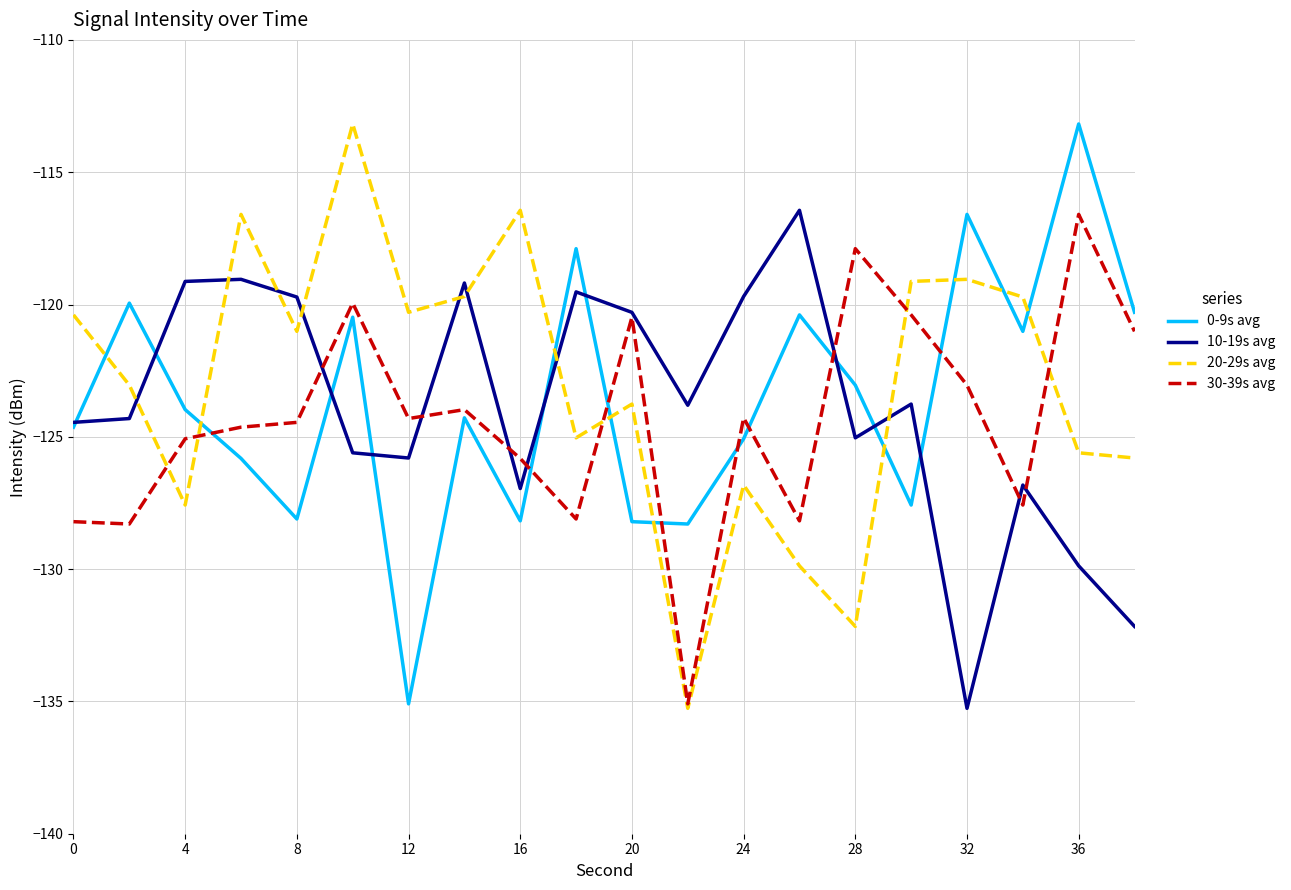

True or false: 0-9s avg and 20-29s avg intersect in this chart.

True